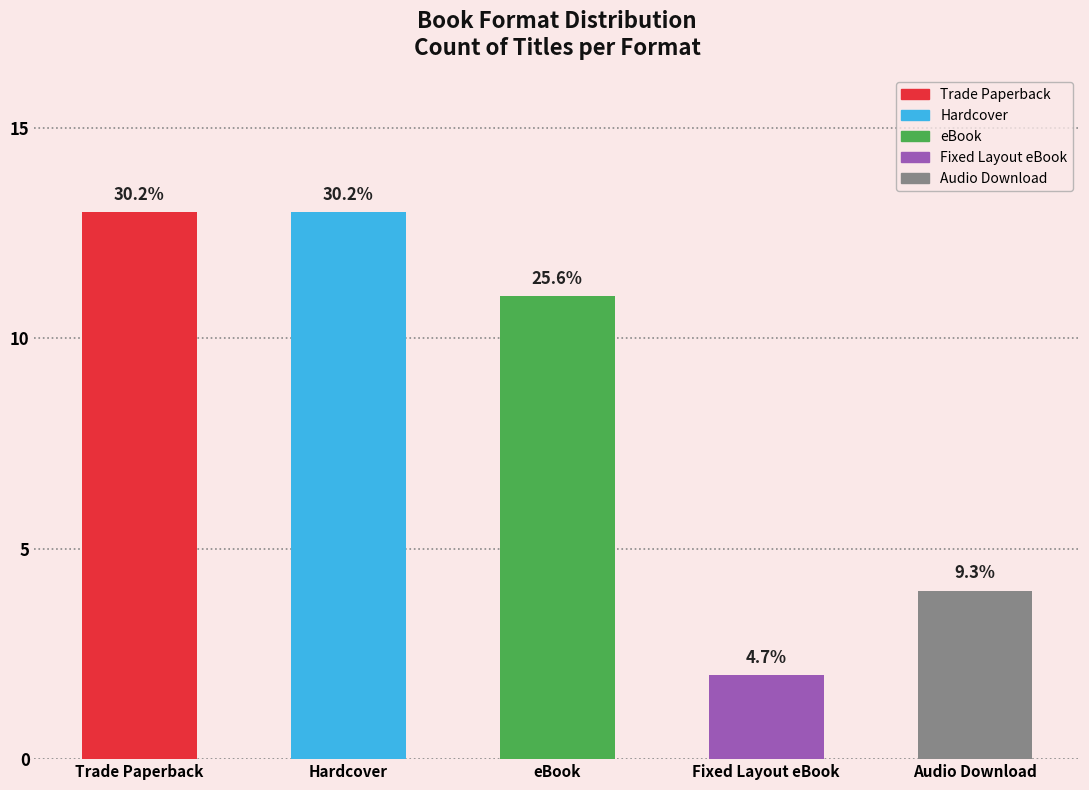

What is the value of the Audio Download bar at the 4th from the left?

4